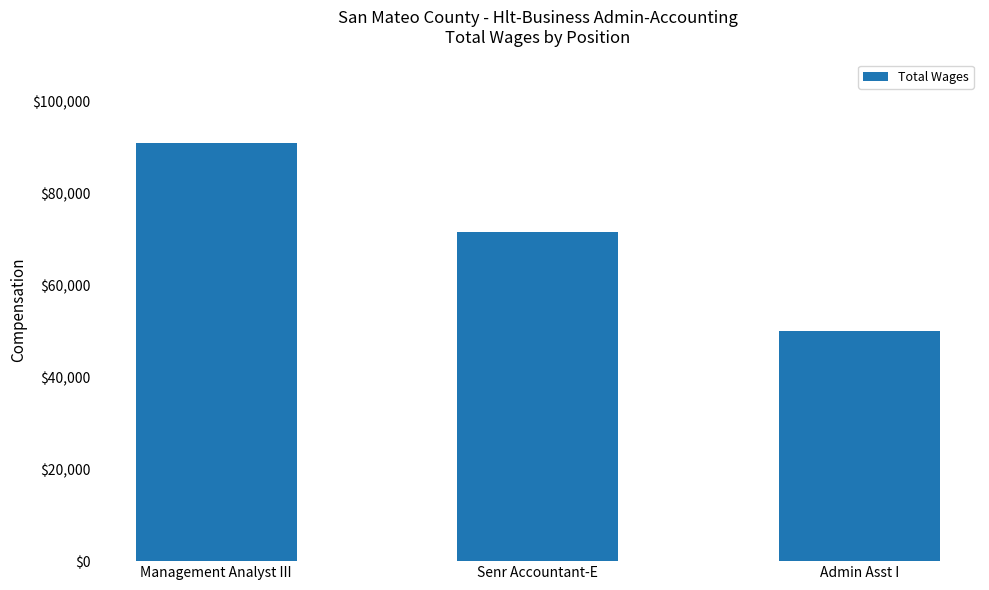

True or false: the data shows 103882 at Senr Accountant-E.

False